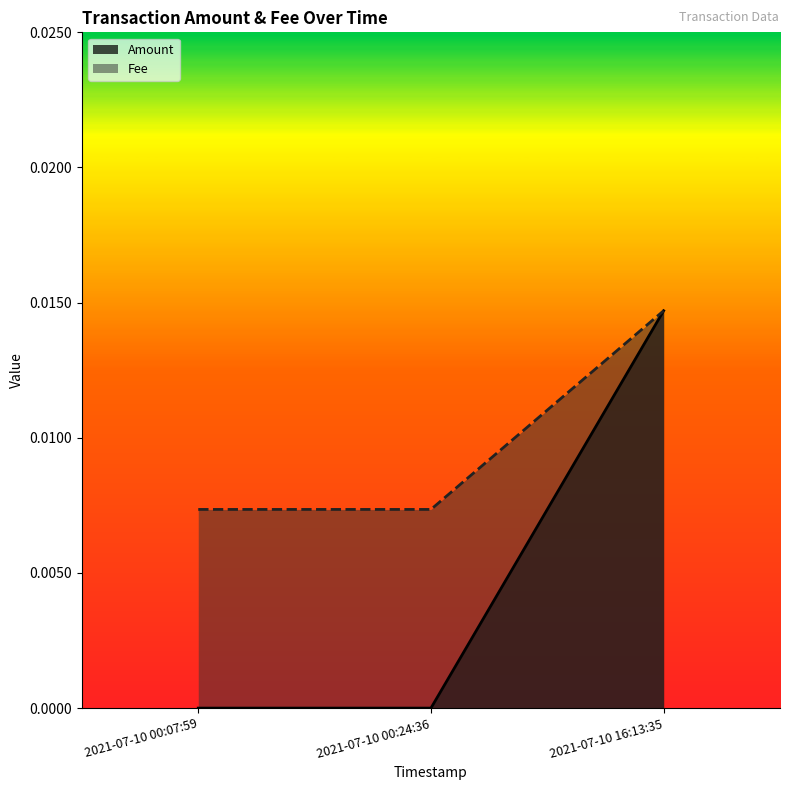

The value of Amount at 2021-07-10 16:13:35 is 0.0. True or false?

True